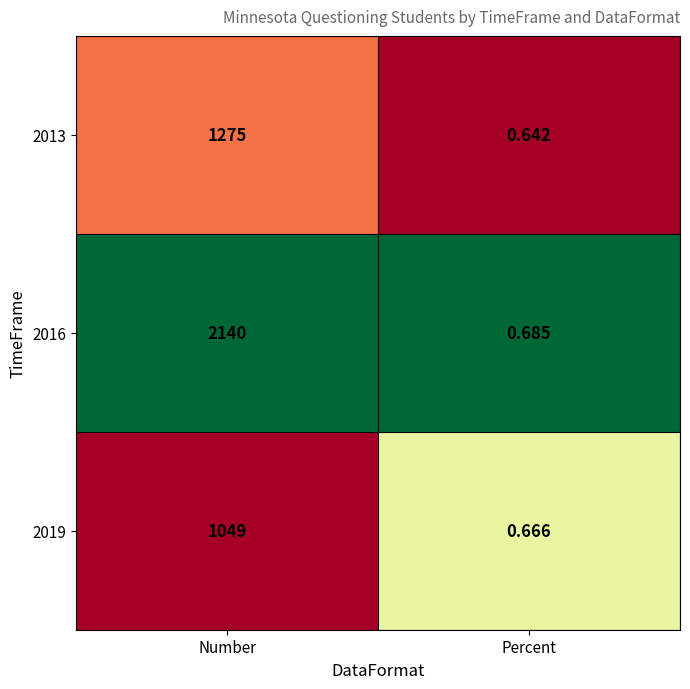

Between Number and Percent, which series saw the biggest shift?

2016